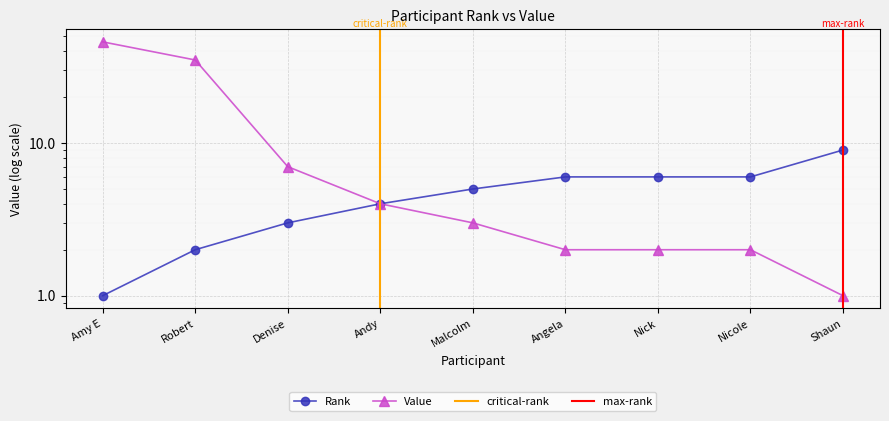

How many values in the Value series exceed 3?

4